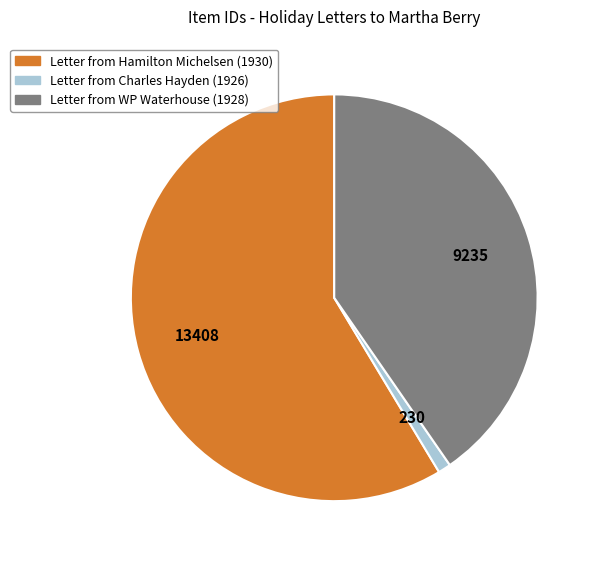

Which has a higher value, Letter from WP Waterhouse (1928) or Letter from Charles Hayden (1926)?

Letter from WP Waterhouse (1928)